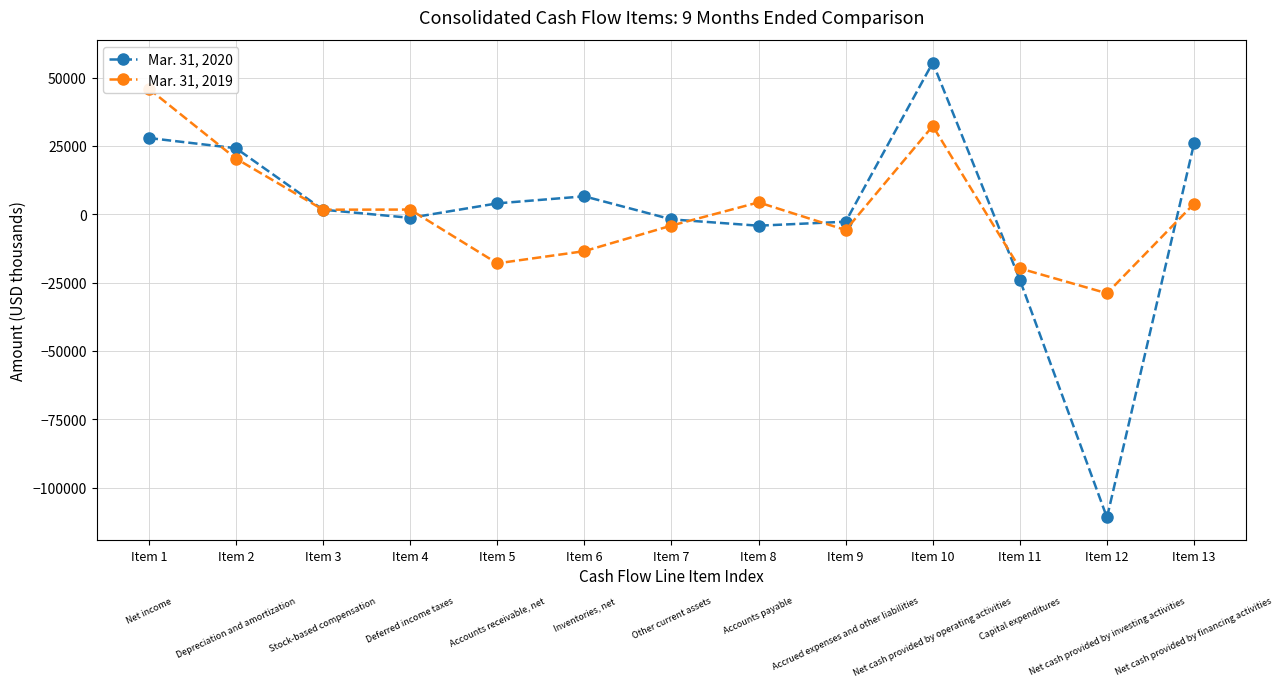

At which label is Mar. 31, 2020 closest to -27693?

Item 11